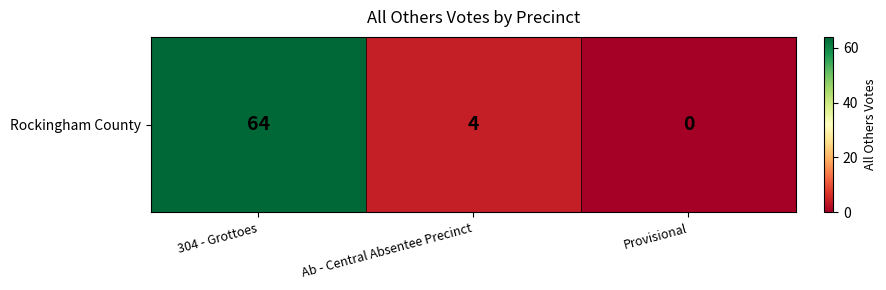

Rank the categories by value from lowest to highest.

Provisional, Ab - Central Absentee Precinct, 304 - Grottoes